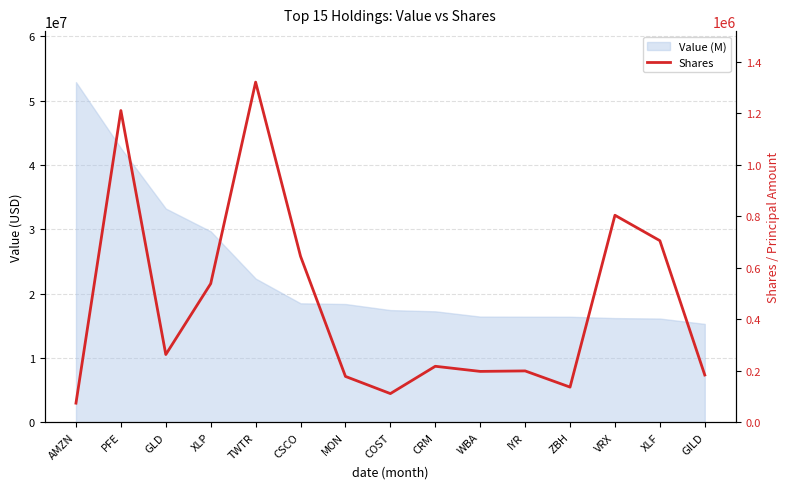

Where is the first local maximum?

PFE